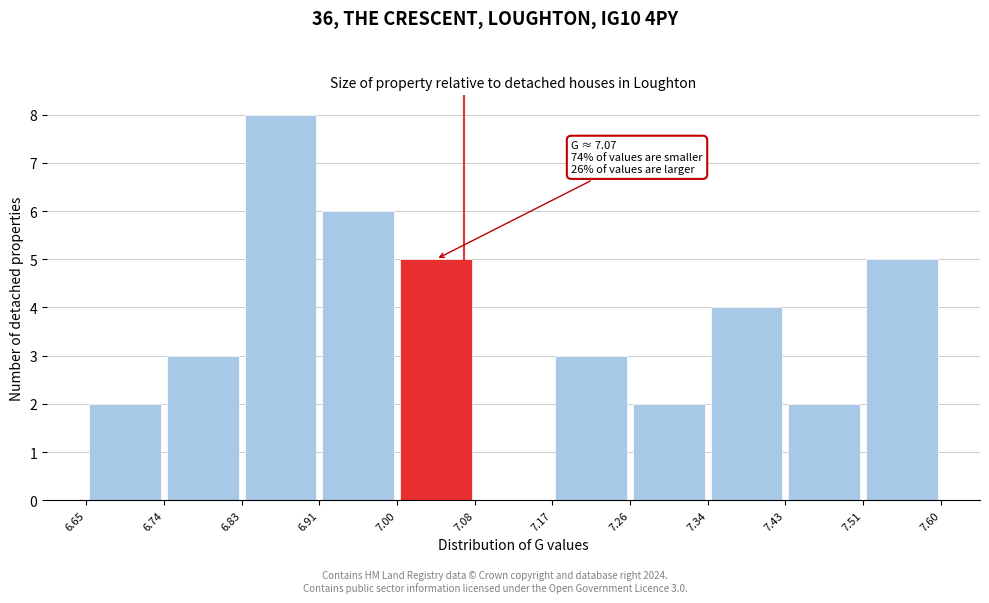

Over which range of the x-axis is the bar tallest?

6.83 to 6.91